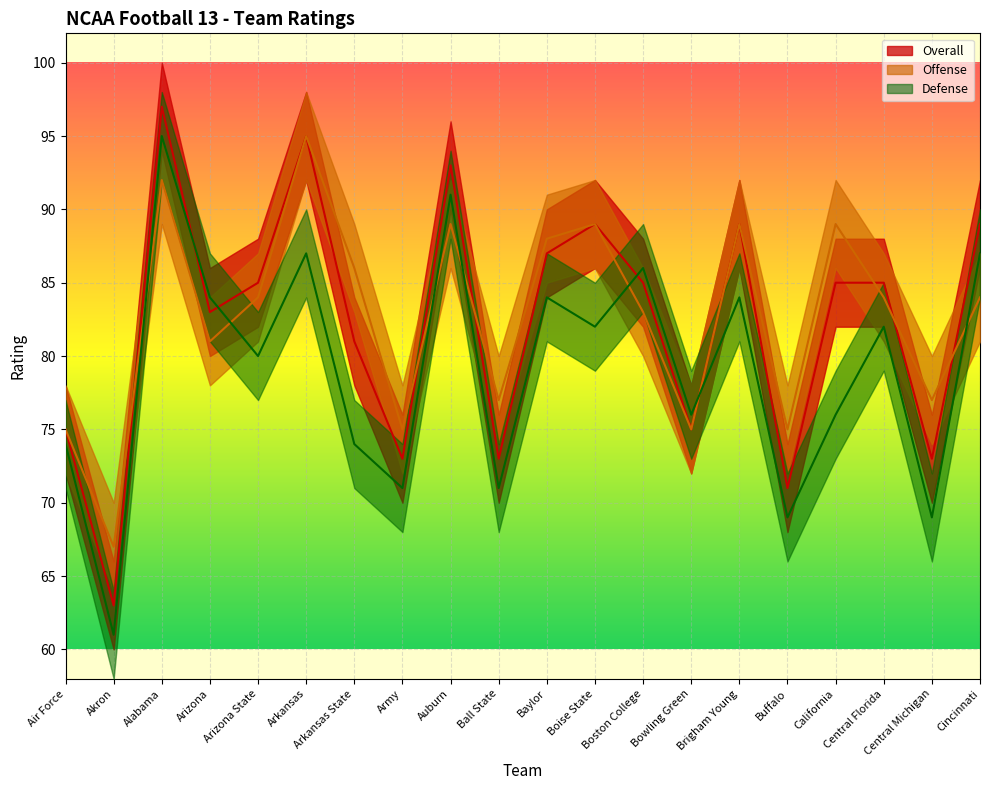

At Arizona, list the series in order from largest to smallest.

Defense, Overall, Offense